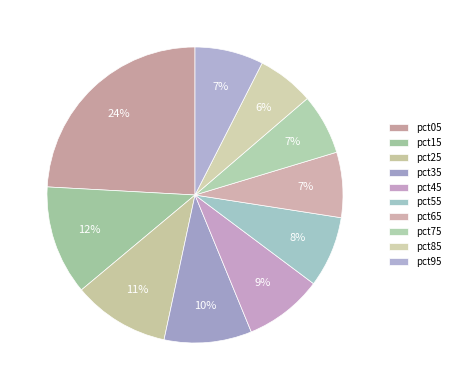

How many slices are in this pie chart?

10